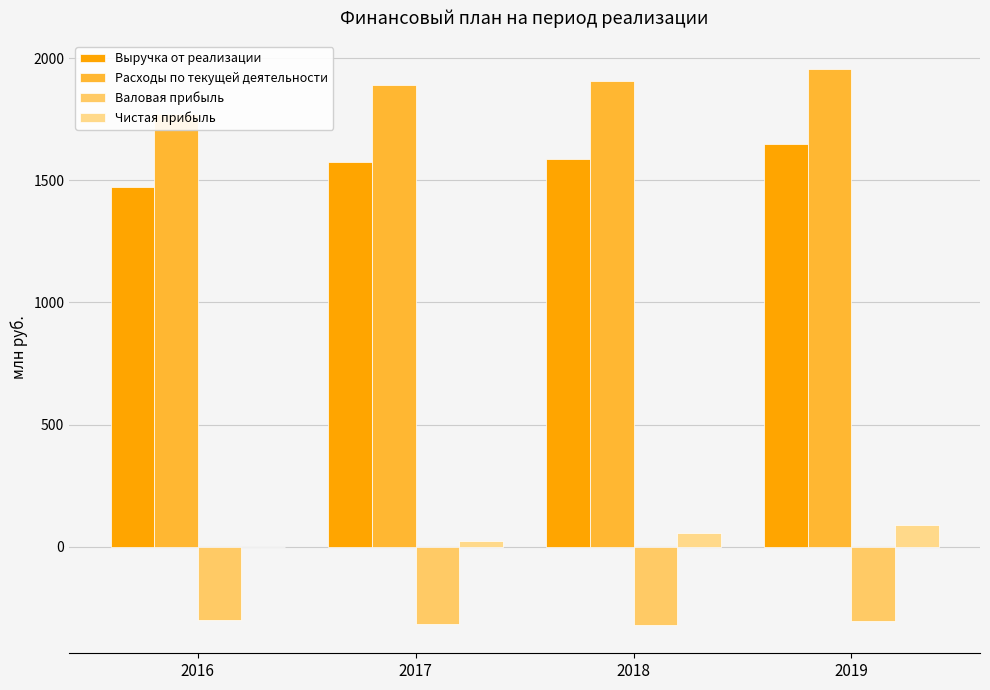

Between 2018 and 2019, which series saw the biggest shift?

Выручка от реализации